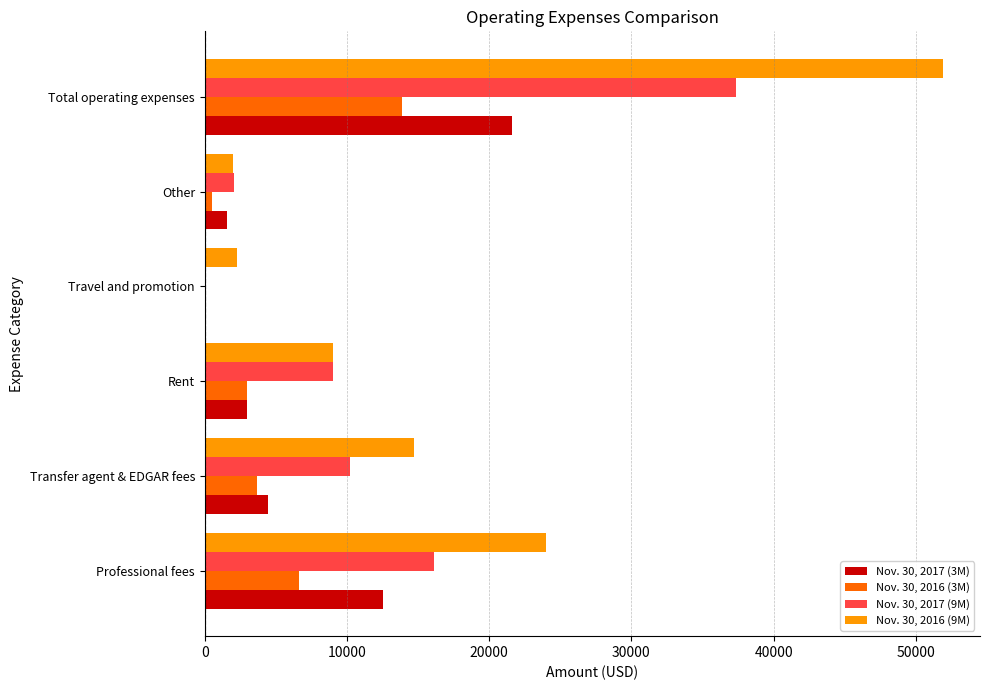

Is it true that Nov. 30, 2016 (9M) equals 14699 at Transfer agent & EDGAR fees?

True